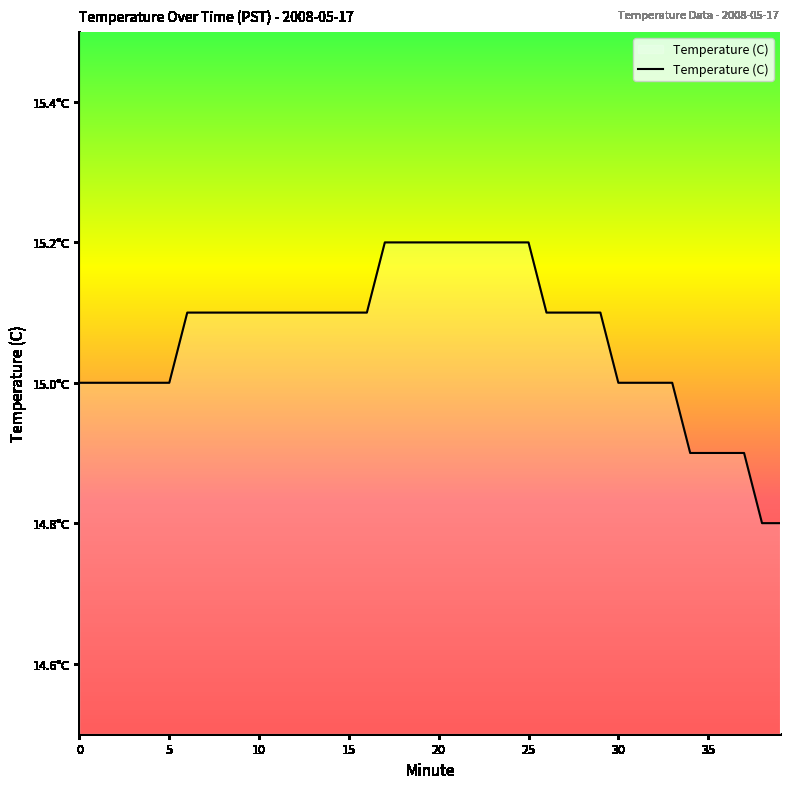

Is this an area chart (filled region under the line)?

Yes